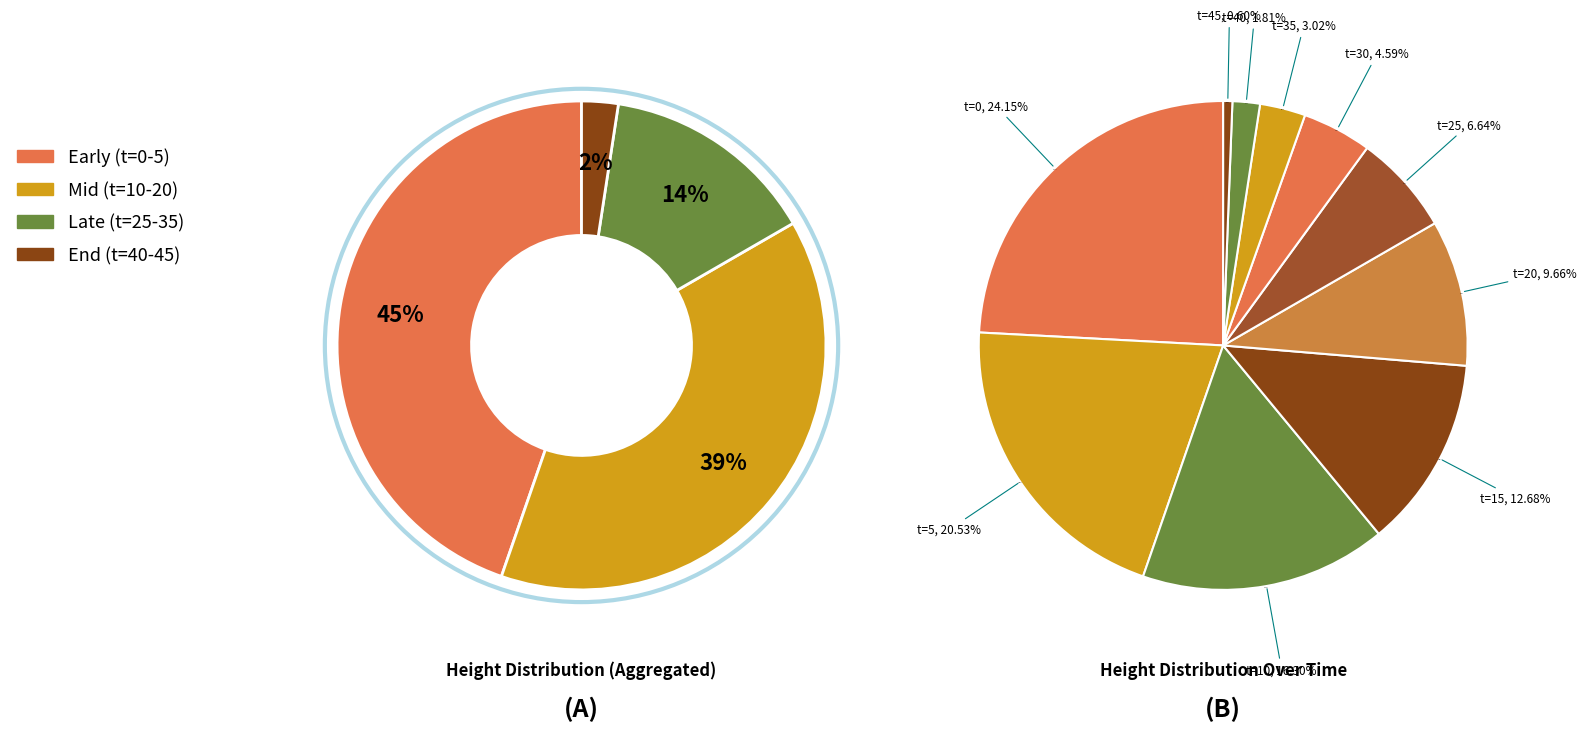

To the nearest percent, what is the average slice percentage?

10%